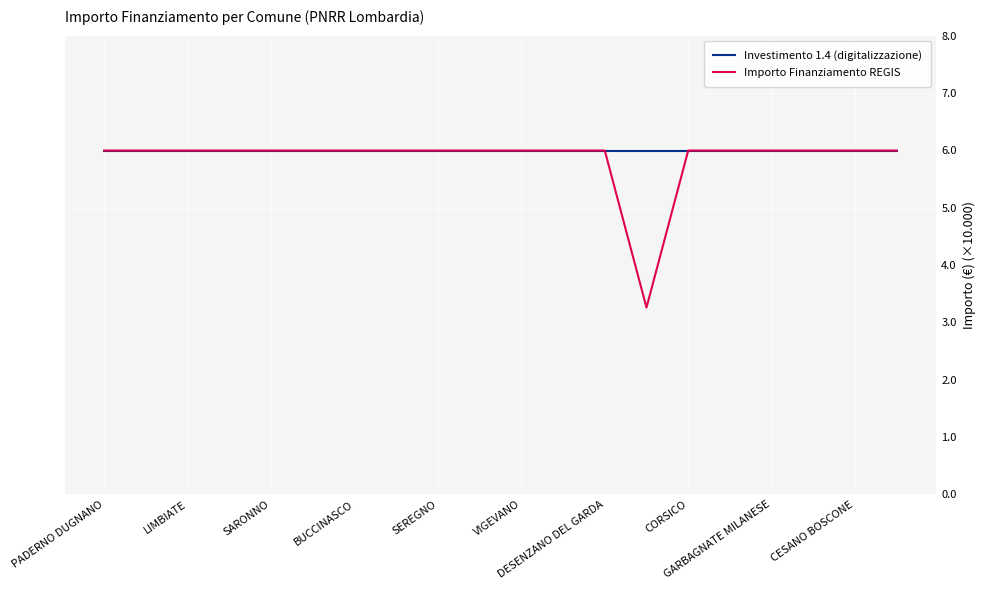

What is the maximum value for Importo Finanziamento REGIS?

6.0